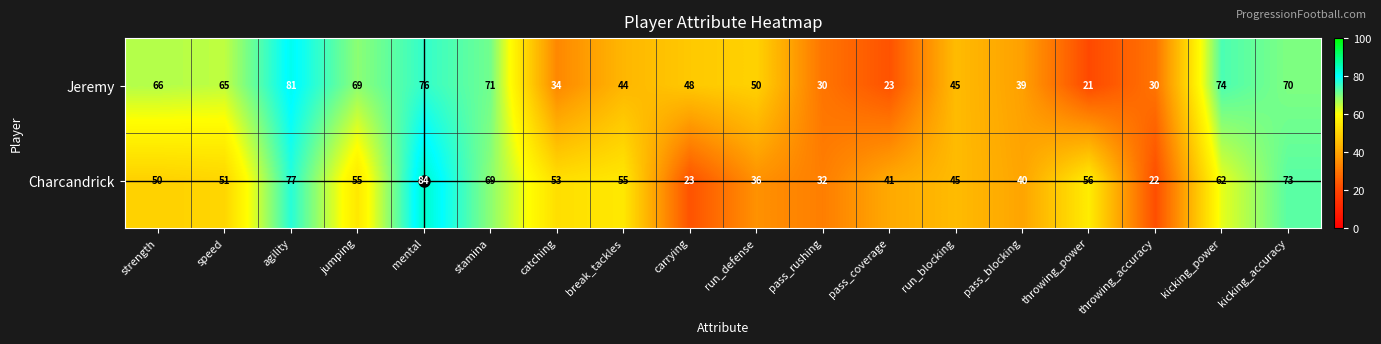

Which series has the largest range (max minus min)?

Charcandrick